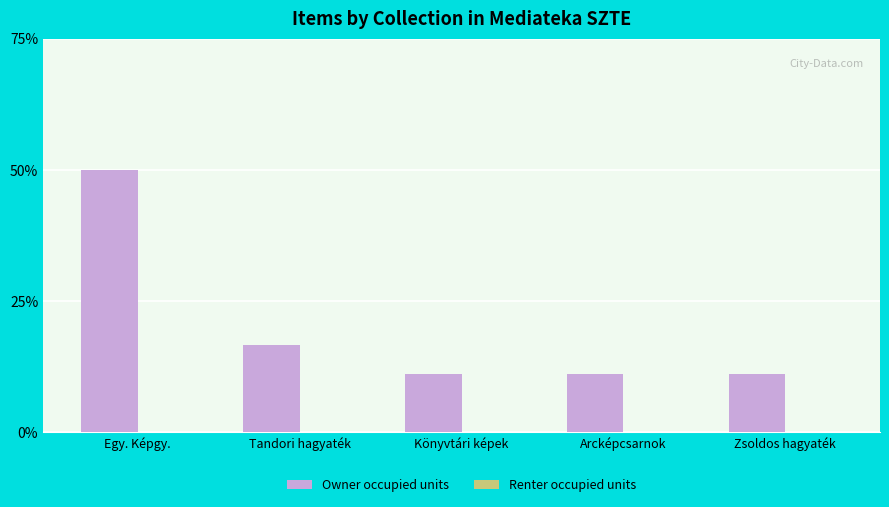

How many bars are there in total?

5